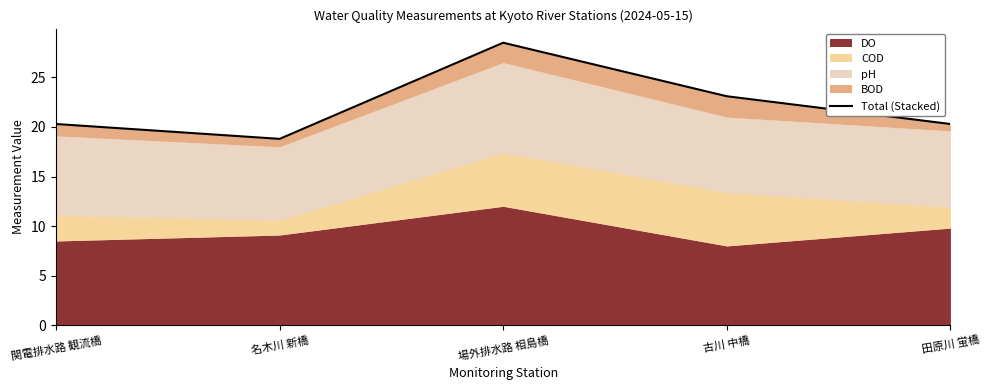

What is the smallest value displayed?

18.8